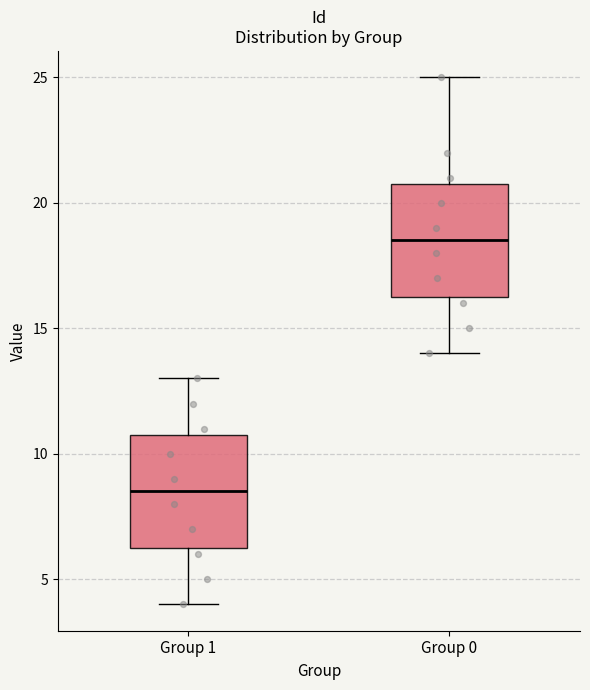

Which box has the lowest median line?

Group 1